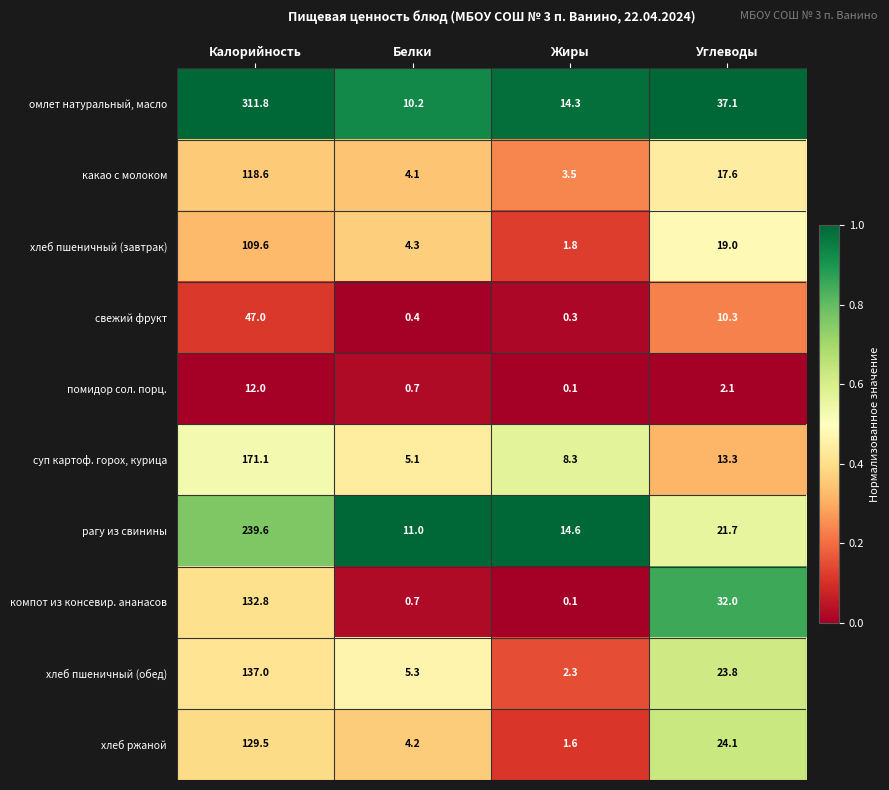

Which label corresponds to the smallest value in the chart?

Жиры